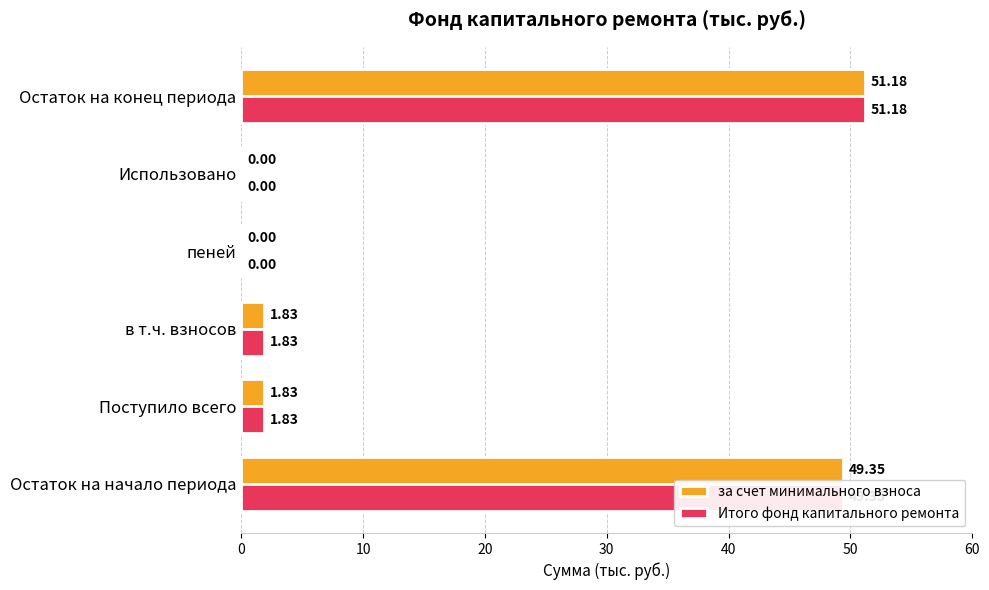

At which category is the sum across all series the highest?

Остаток на конец периода